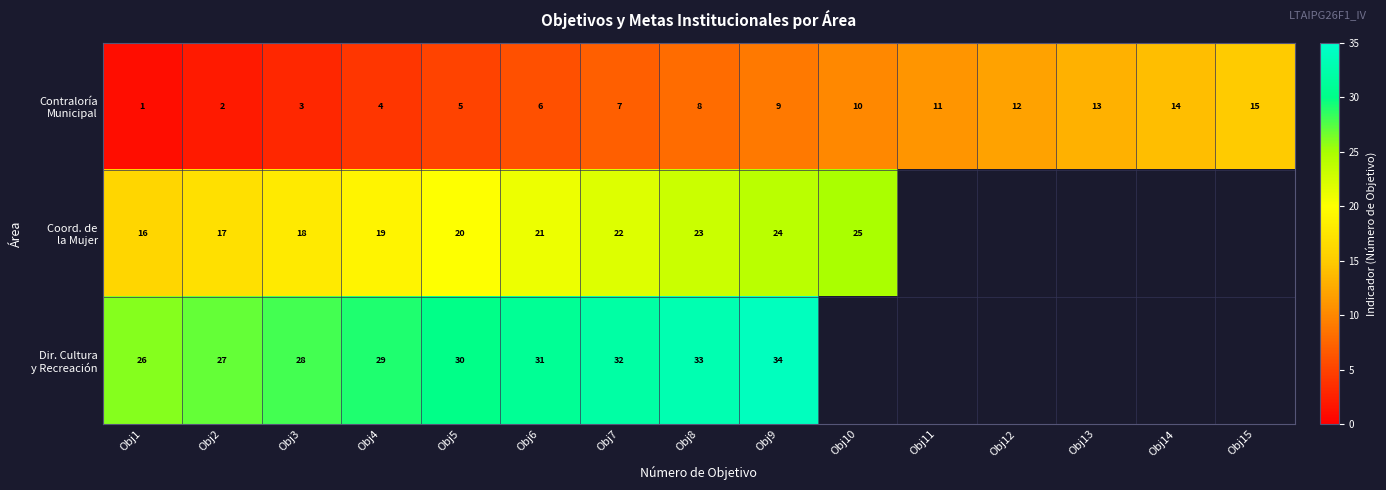

At how many categories does at least one series exceed 24?

10